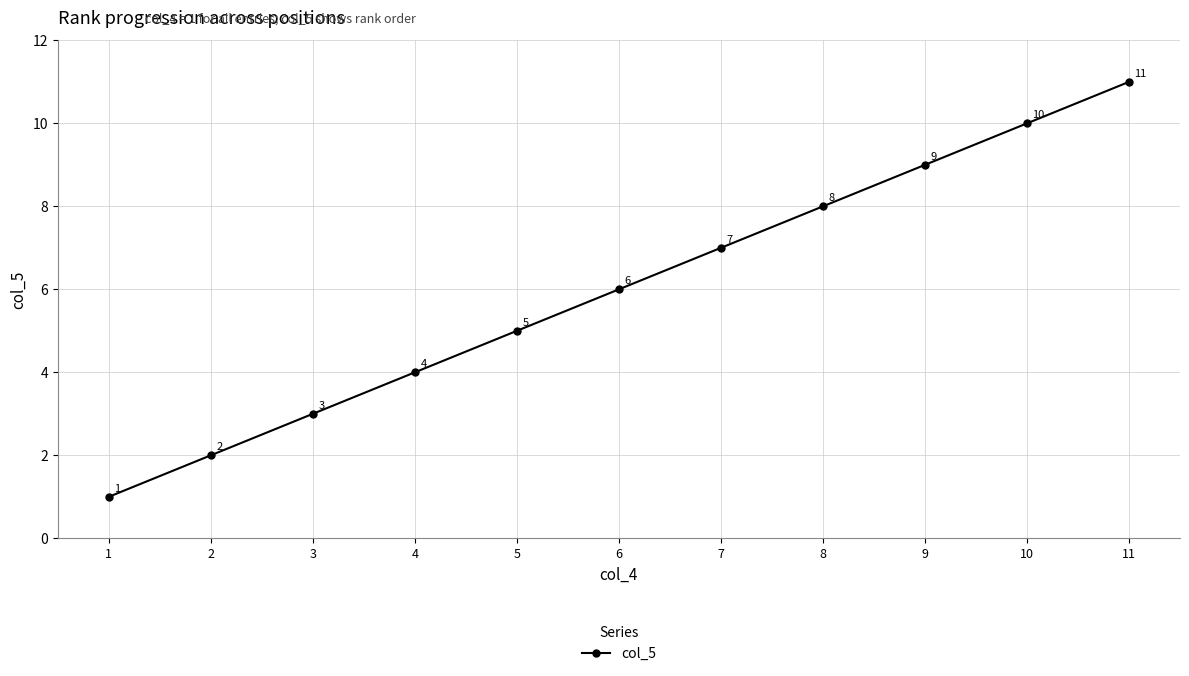

Reading left to right, list all the values displayed in this chart.

1	2	3	4	5	6	7	8	9	10	11